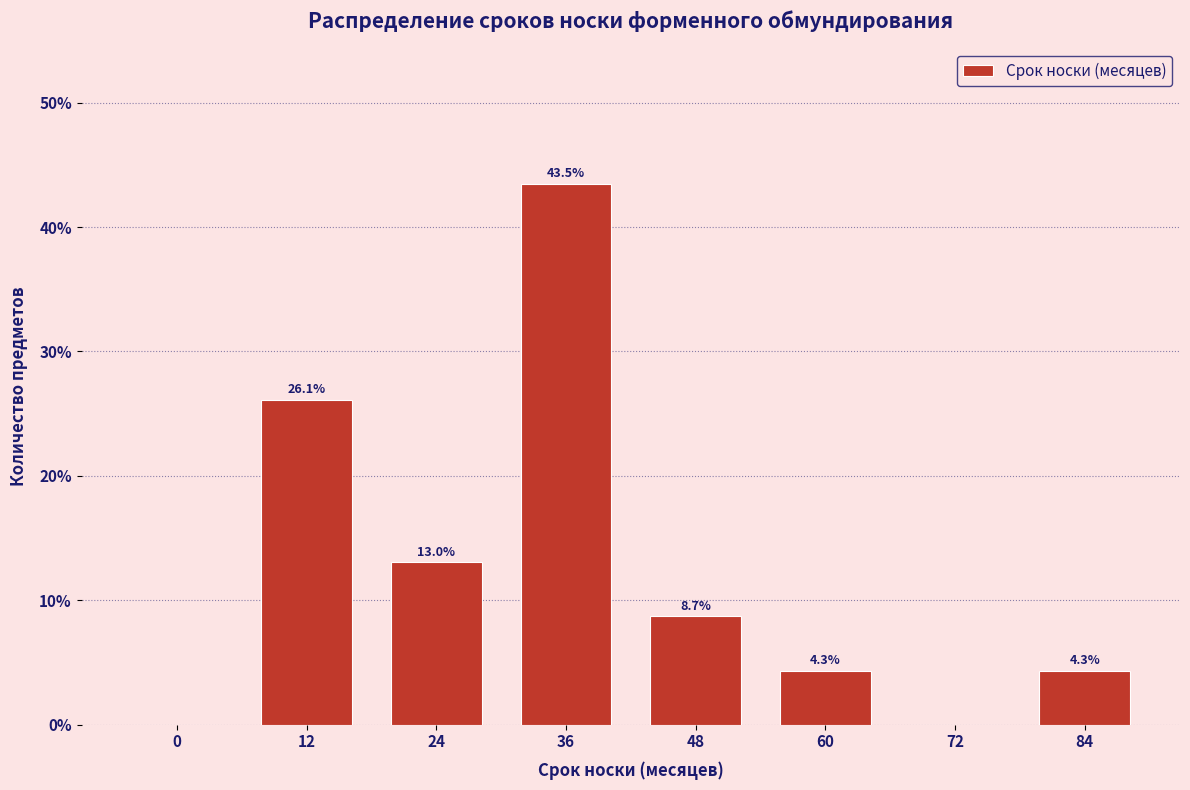

Reading left to right, transcribe all the data shown in this chart.

0=0.0	12=26.1	24=13.0	36=43.5	48=8.7	60=4.3	72=0.0	84=4.3